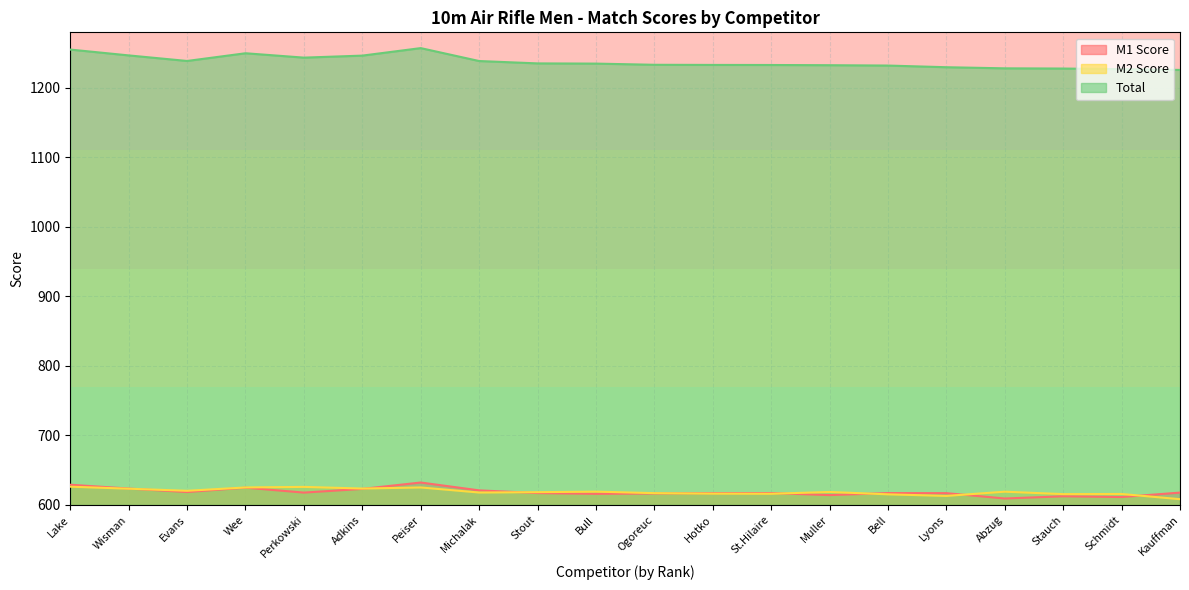

Is the value of M2 Score at Schmidt greater than the value of Total at Lyons?

No